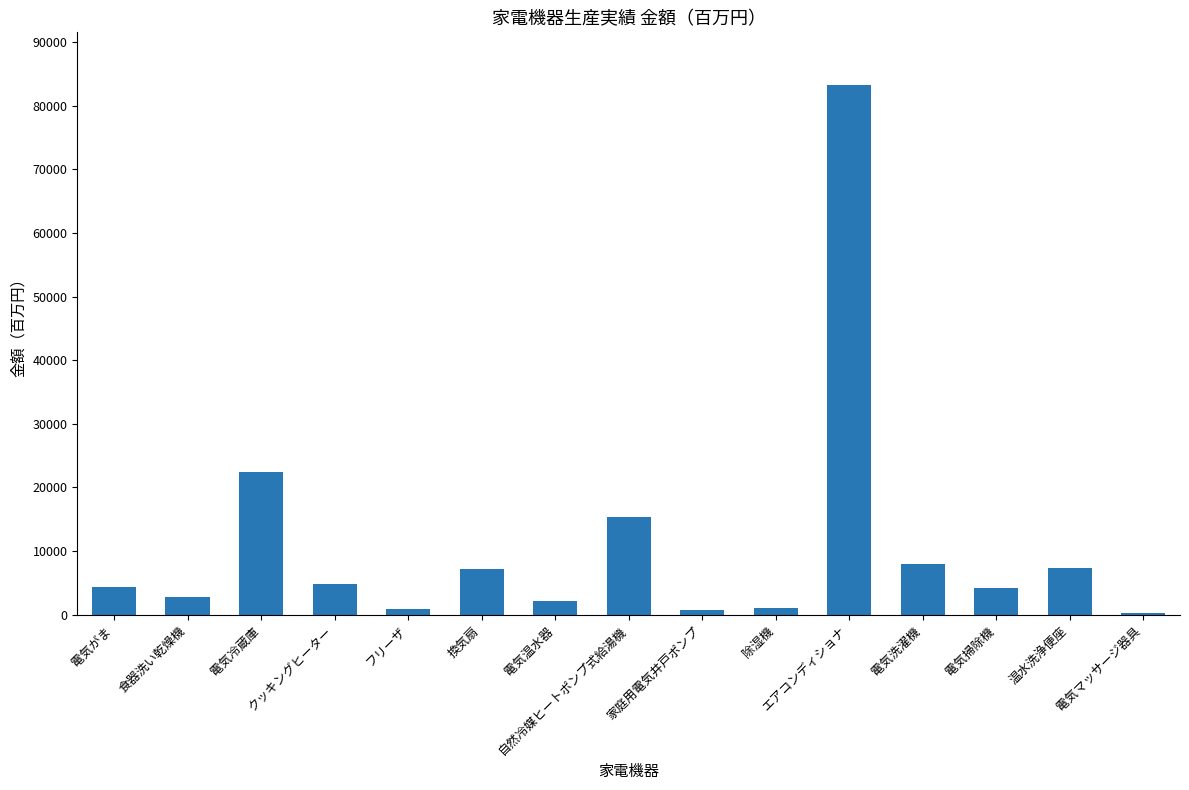

Are the bars horizontal?

No